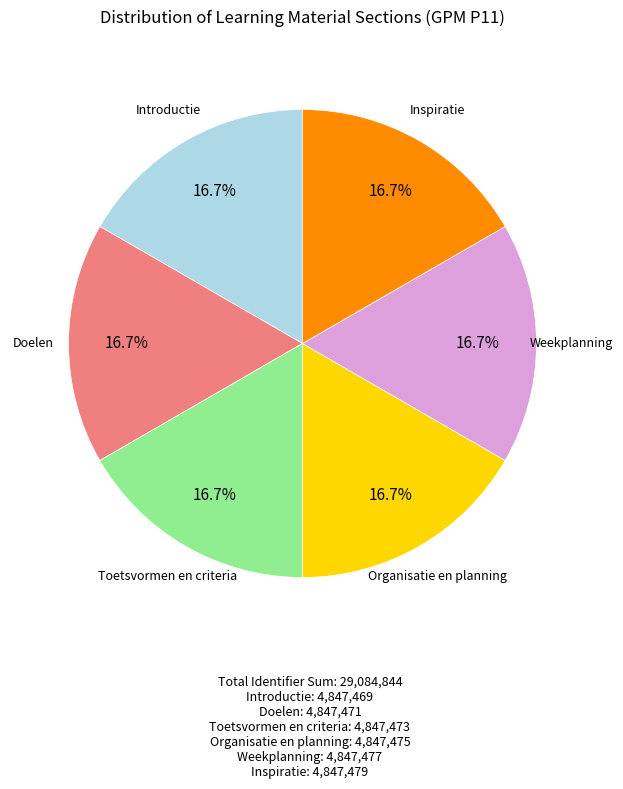

Is there a majority slice in this chart?

No